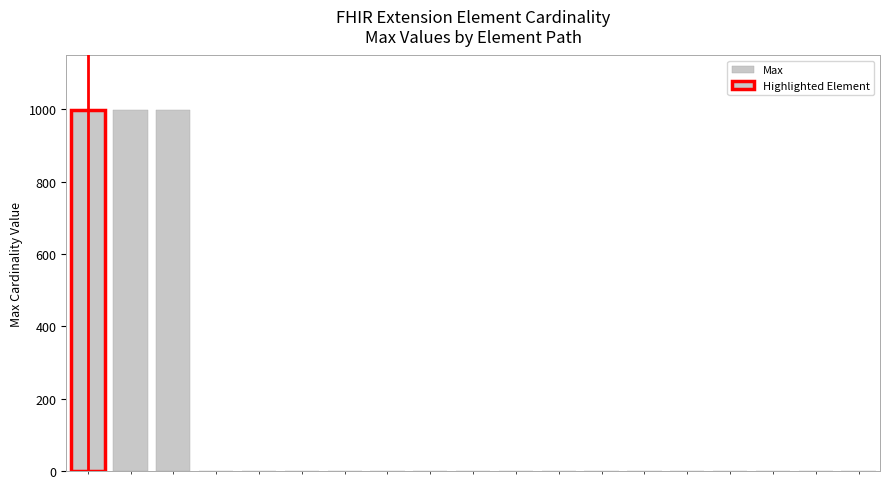

What is the difference between the second highest and minimum values?

998